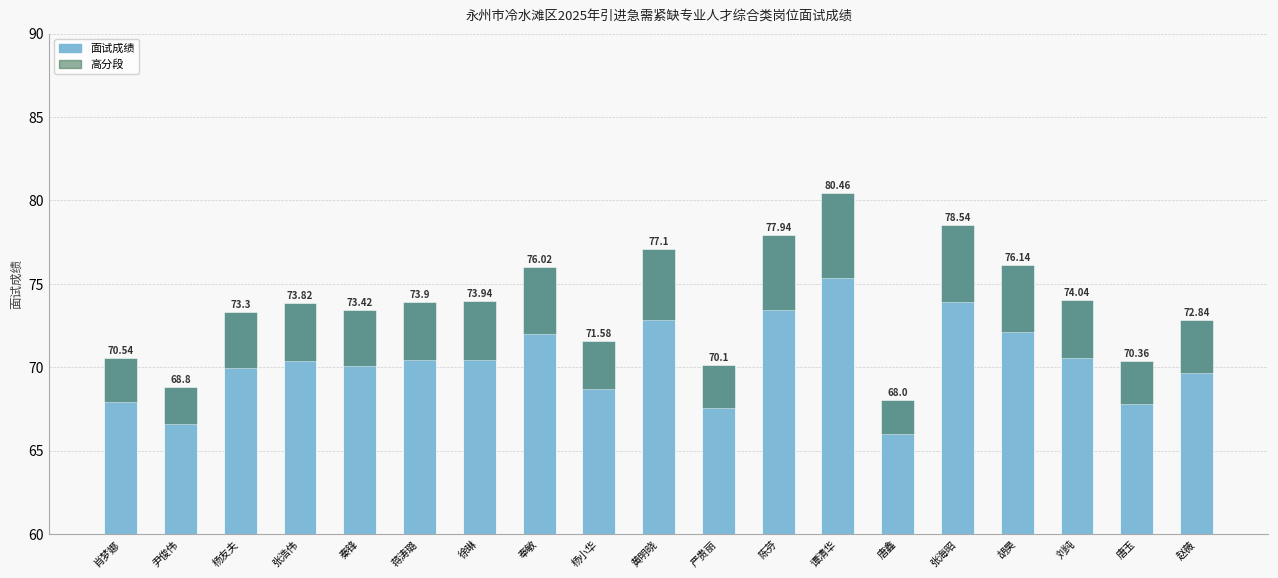

Which has a higher value, 黄明晓 or 张浩伟?

黄明晓